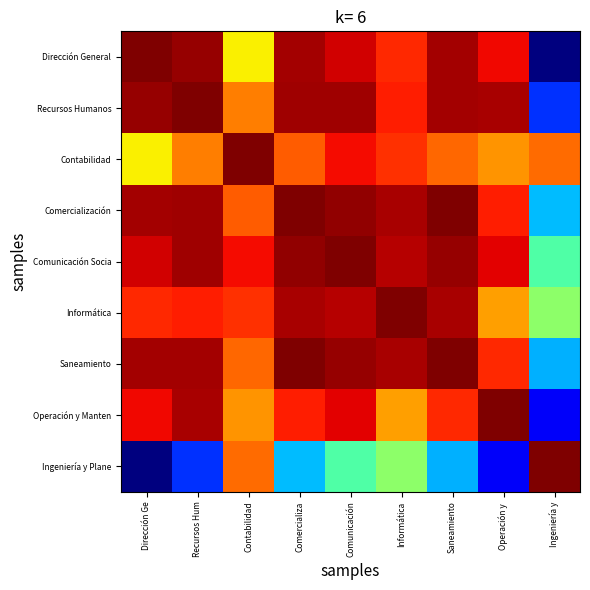

What is the spread (max minus min) of values at Saneamiento?

0.1